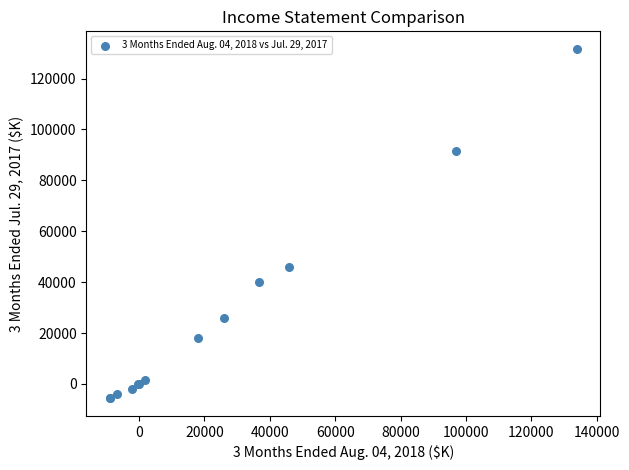

What Y value in the scatter plot is closest to 62993?

45782